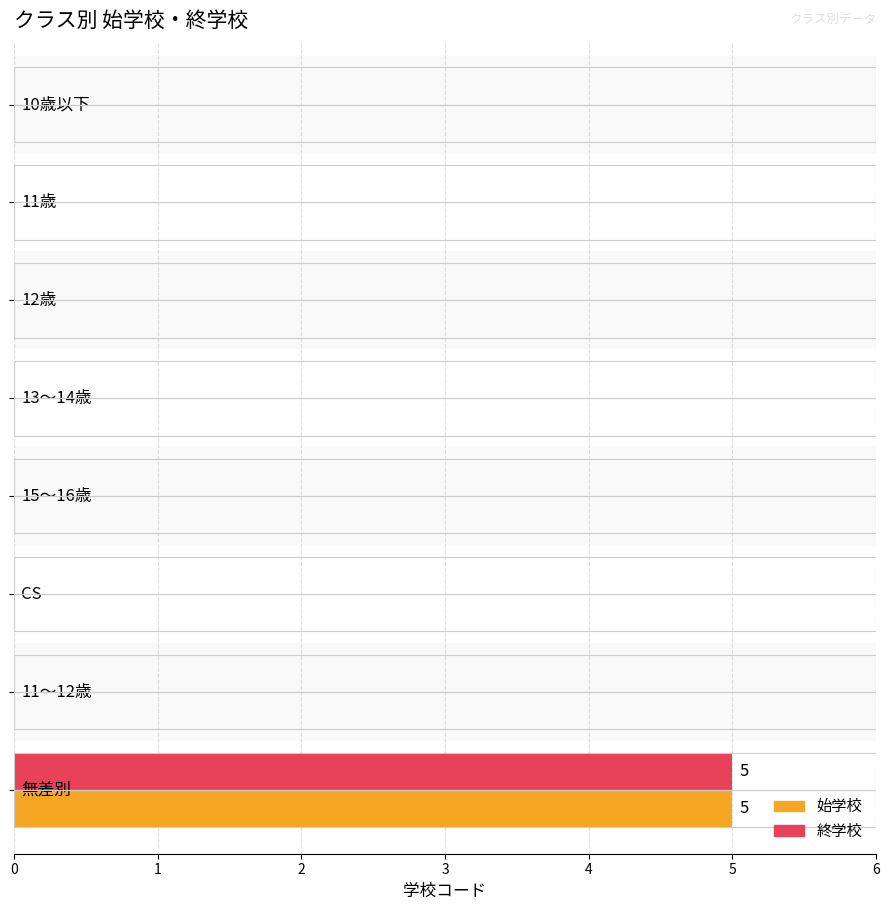

What is the sum of all 終学校 values?

5